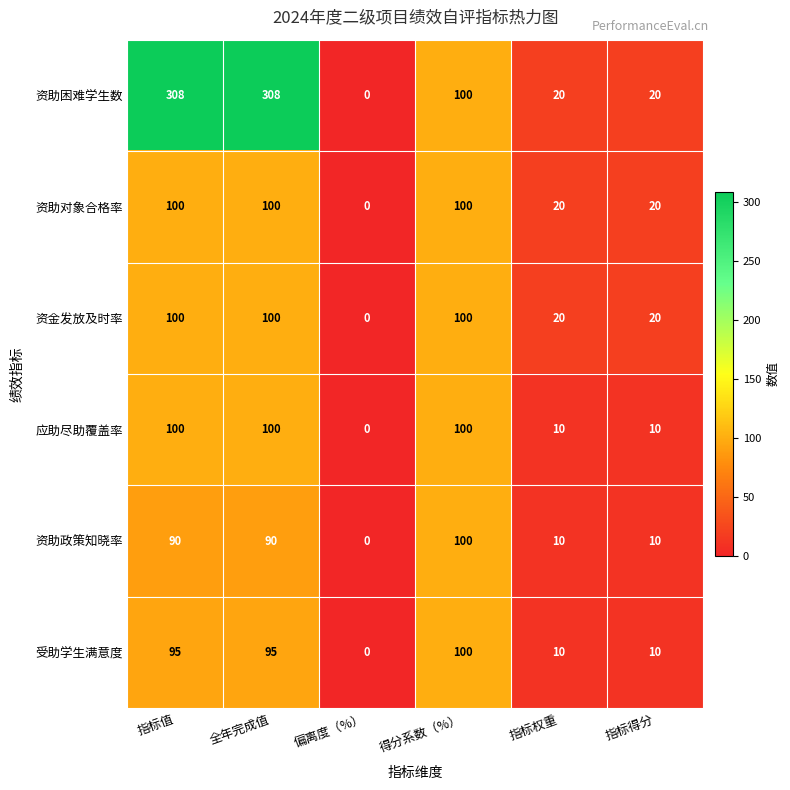

How many positive values does the 资助困难学生数 series have?

5